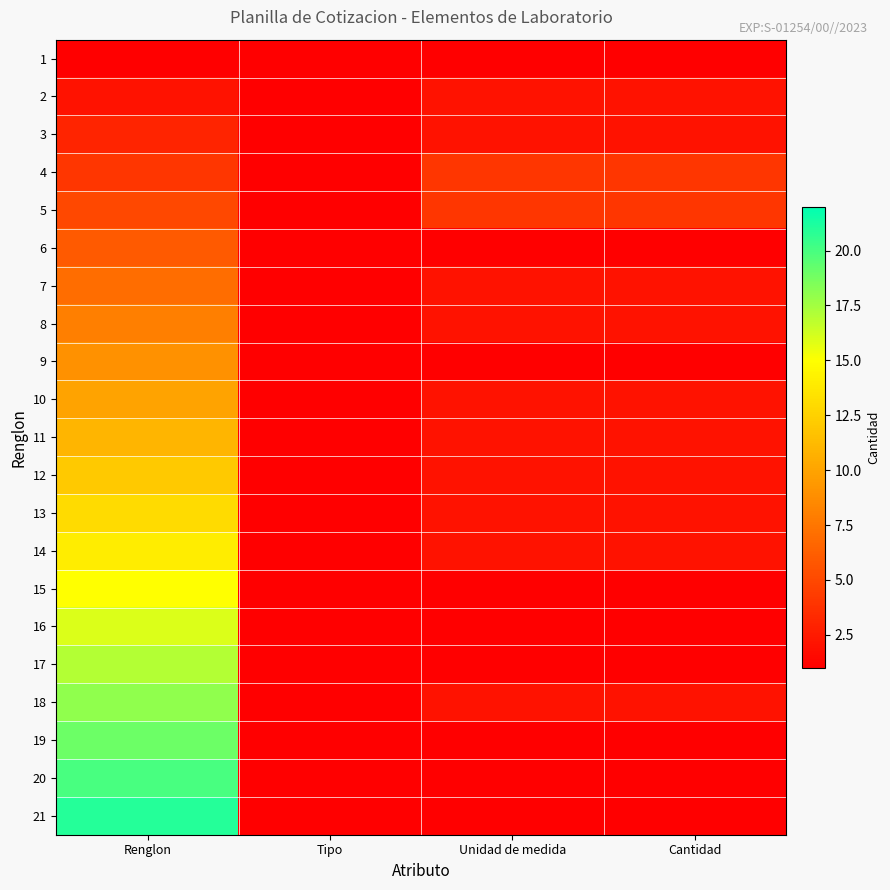

At Renglon, list the series in order from largest to smallest.

21, 20, 19, 18, 17, 16, 15, 14, 13, 12, 11, 10, 9, 8, 7, 6, 5, 4, 3, 2, 1